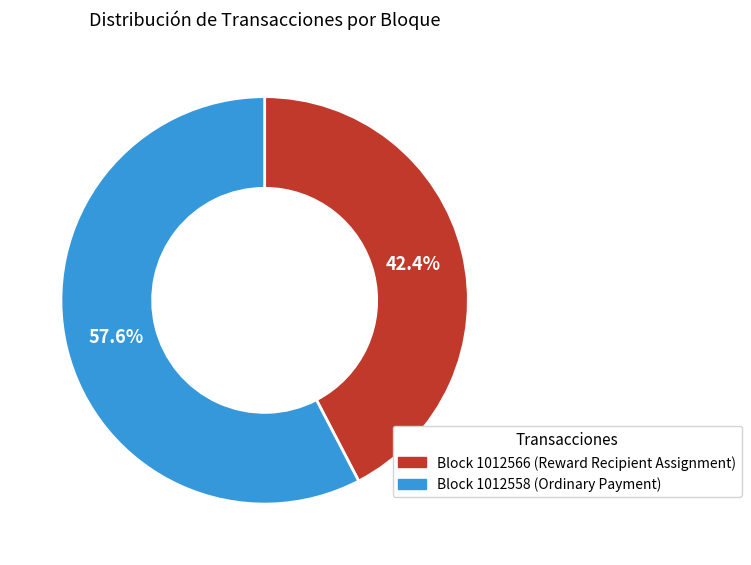

How many segments does this pie chart have?

2